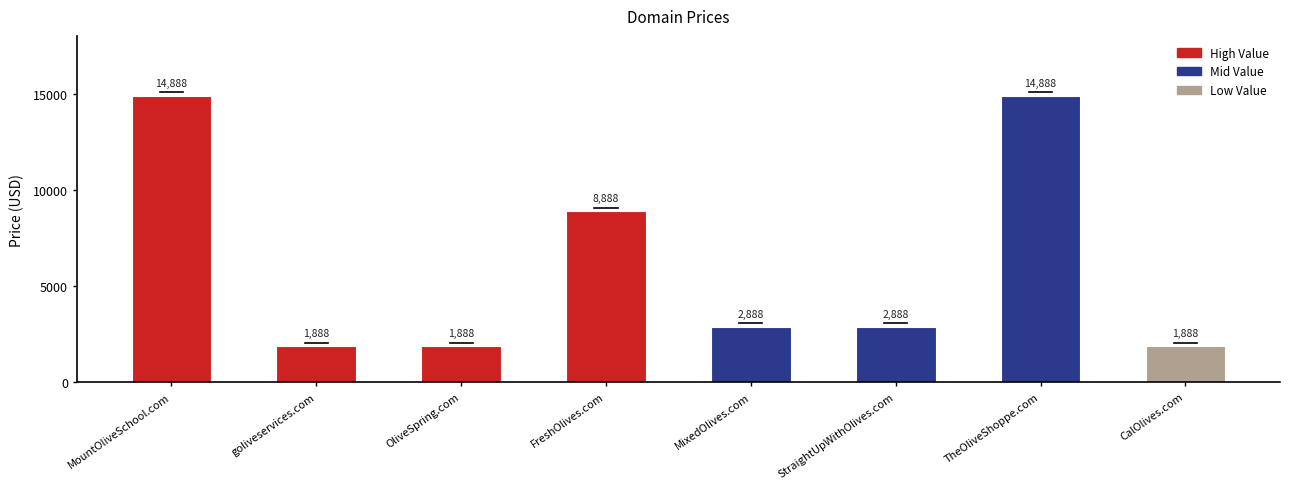

What is the change in value from StraightUpWithOlives.com to CalOlives.com?

-1000